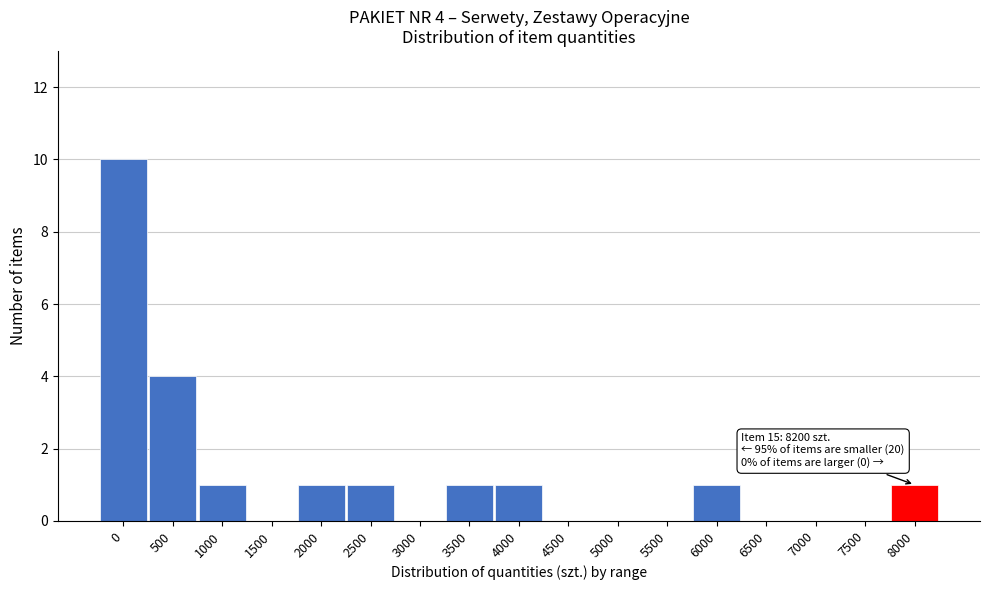

Reading left to right, what are all the values shown in this chart?

0=10	500=4	1000=1	1500=0	2000=1	2500=1	3000=0	3500=1	4000=1	4500=0	5000=0	5500=0	6000=1	6500=0	7000=0	7500=0	8000=1